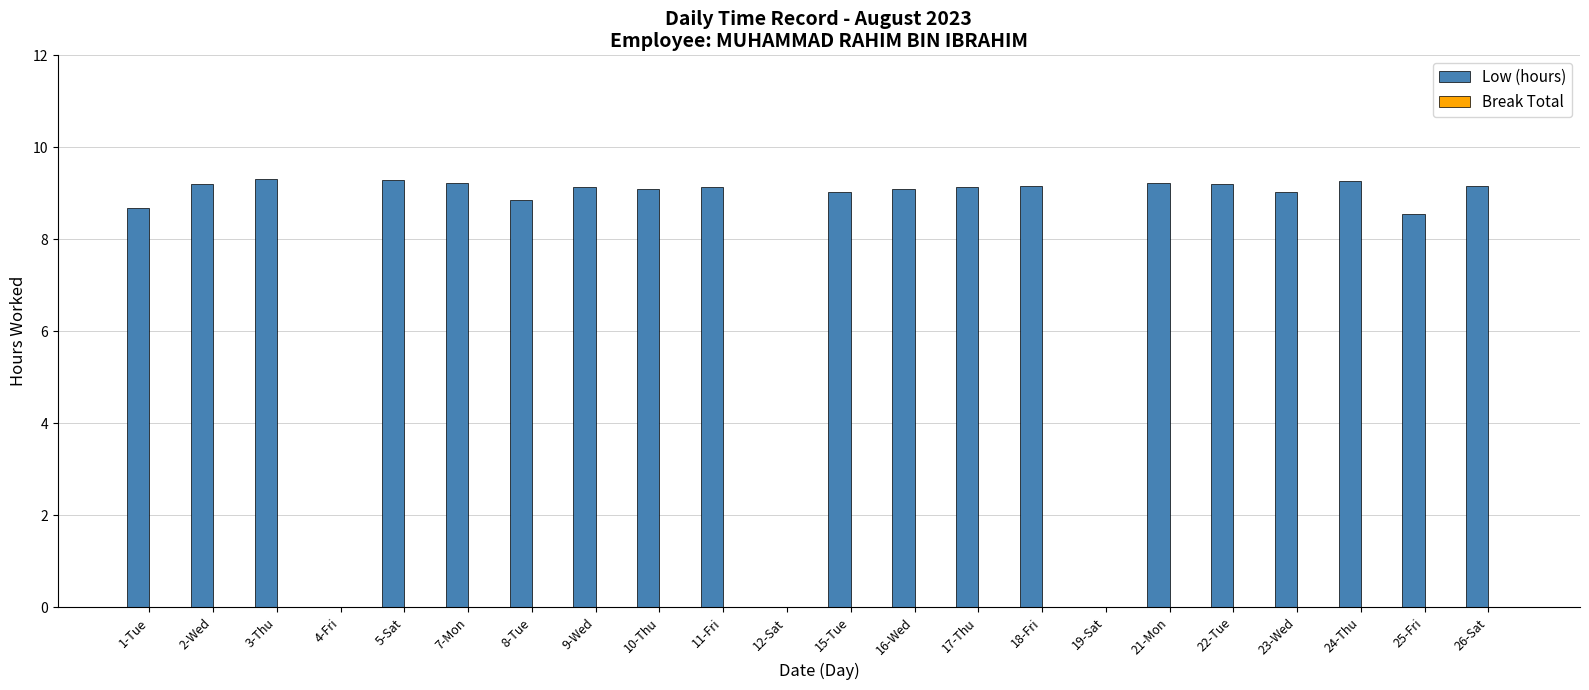

What is the sum of the values at 25-Fri and 4-Fri?

8.5